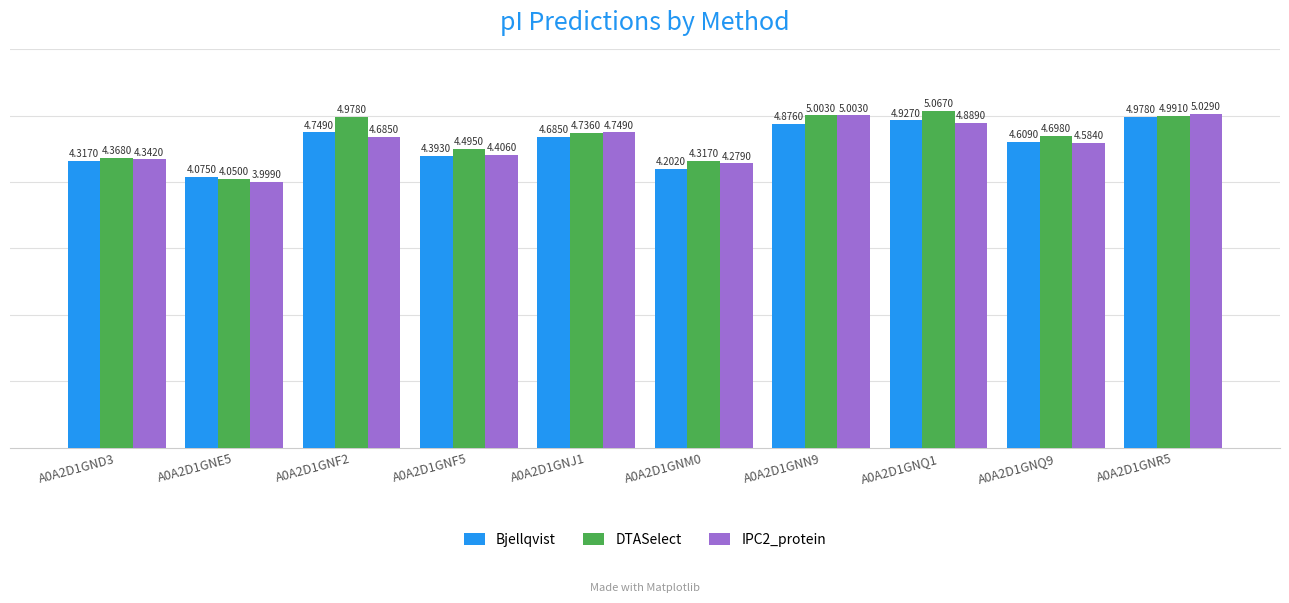

Which series has the widest spread of values?

IPC2_protein